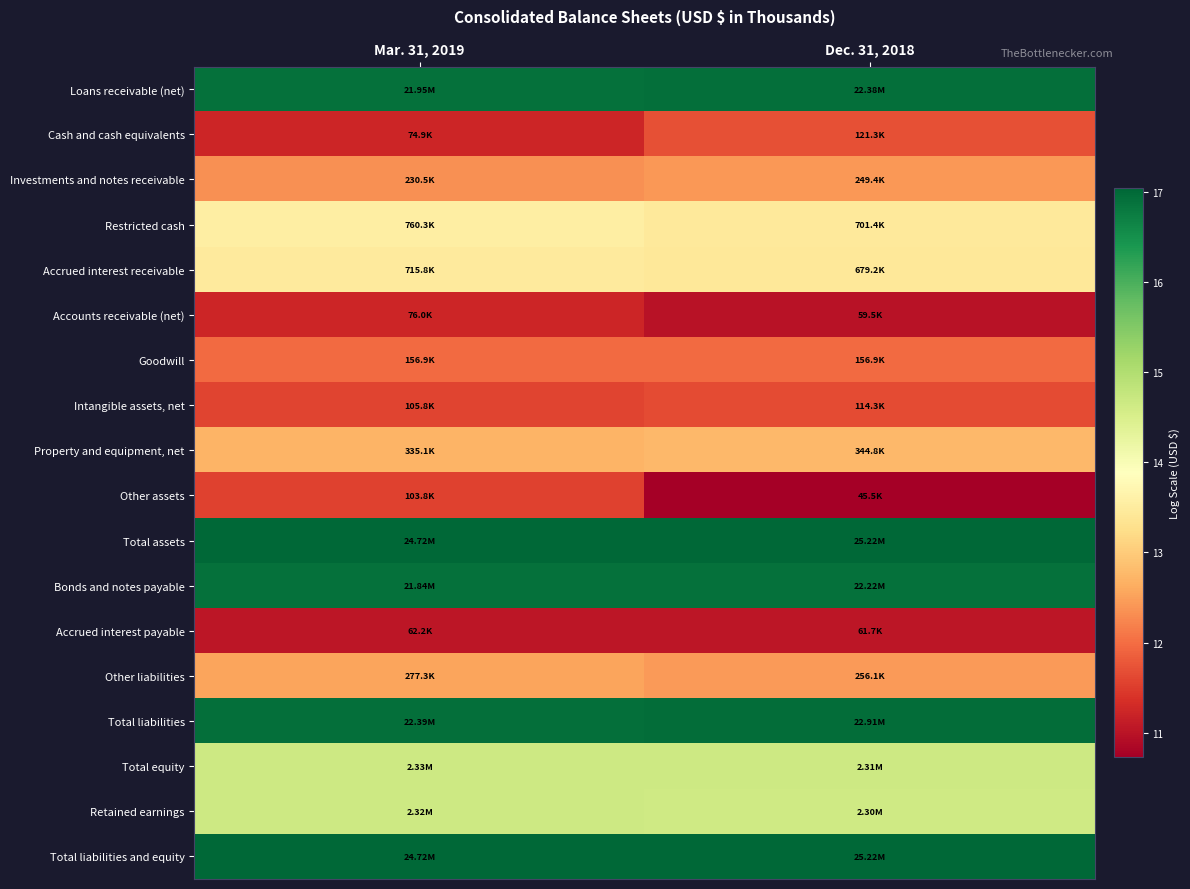

Between Mar. 31, 2019 and Dec. 31, 2018, which series saw the biggest shift?

Other assets